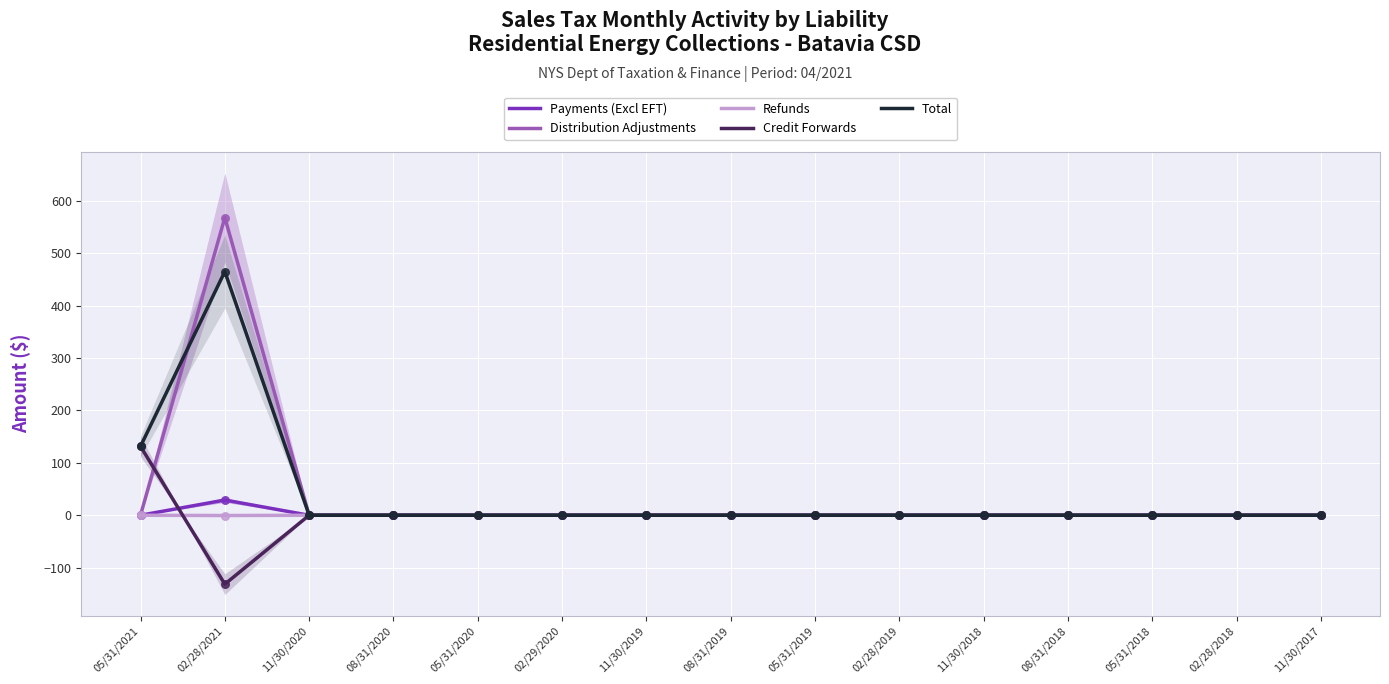

At which category is the sum across all series the highest?

02/28/2021